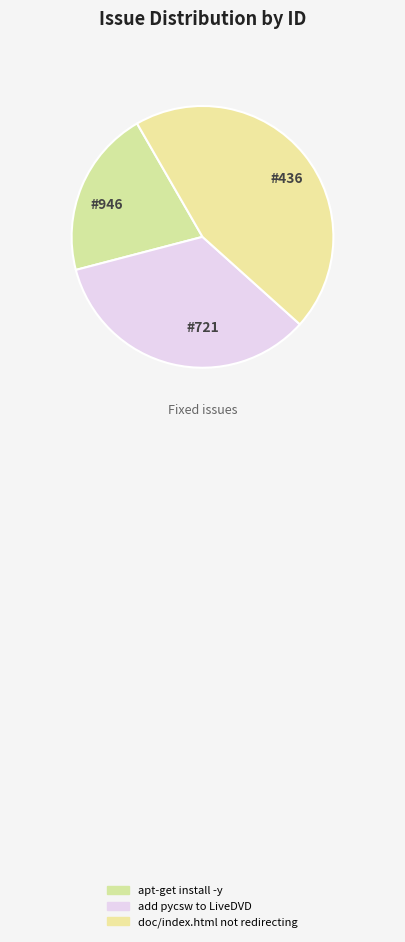

What is the total percentage of doc/index.html not redirecting and apt-get install -y?

65.7%